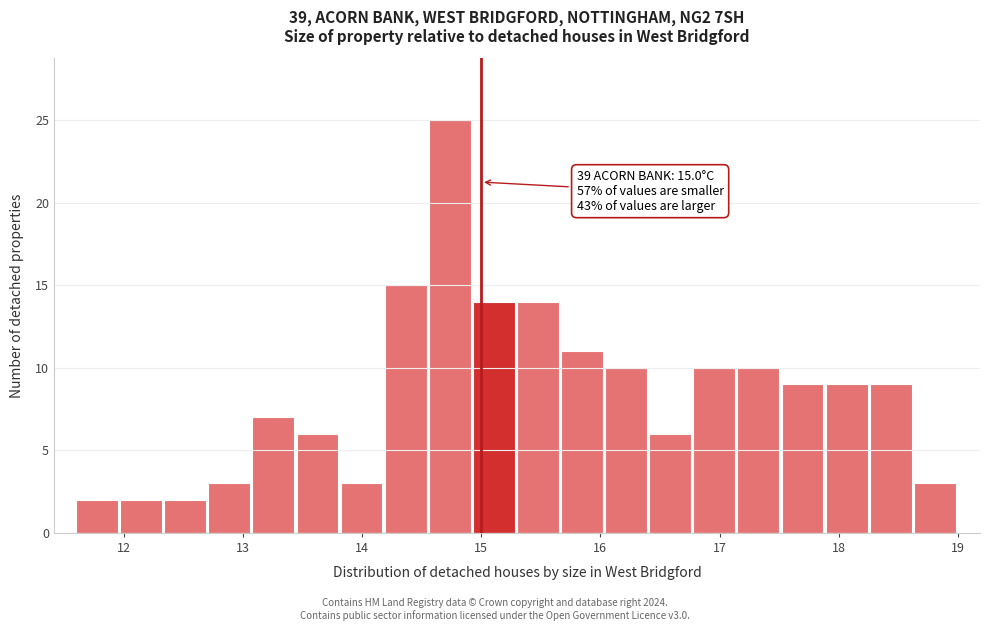

Around what value on the x-axis is the tallest bar? Give the approximate position of its centre, as read against the axis.

14.7